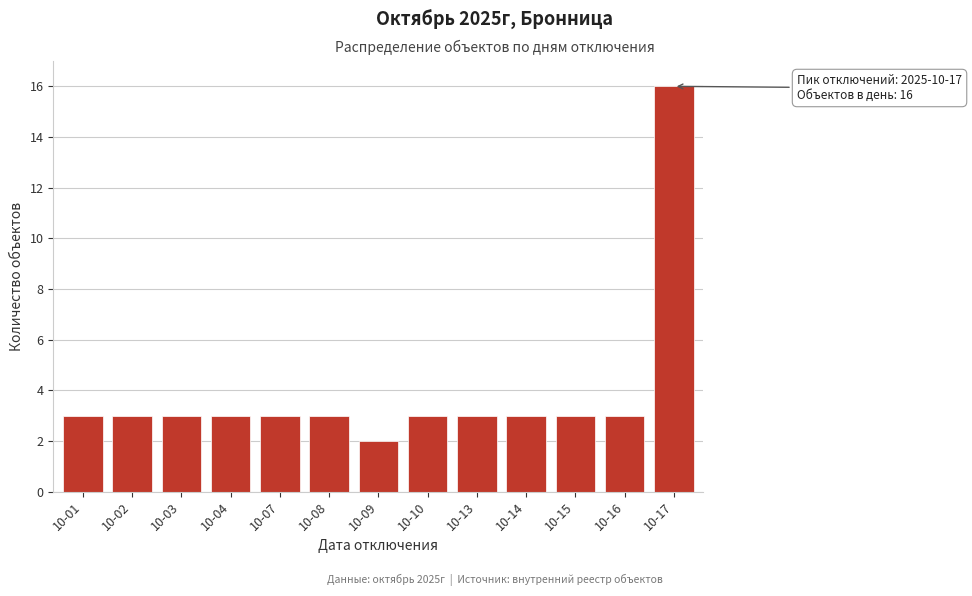

Reading left to right, transcribe all the data shown in this chart.

10-01=3	10-02=3	10-03=3	10-04=3	10-07=3	10-08=3	10-09=2	10-10=3	10-13=3	10-14=3	10-15=3	10-16=3	10-17=16